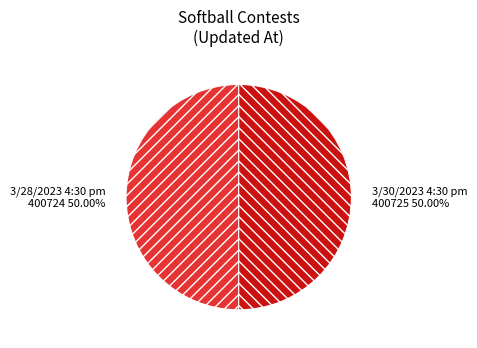

What is the ratio of the value at 3/28/2023 4:30 pm to the value at 3/30/2023 4:30 pm?

1.0